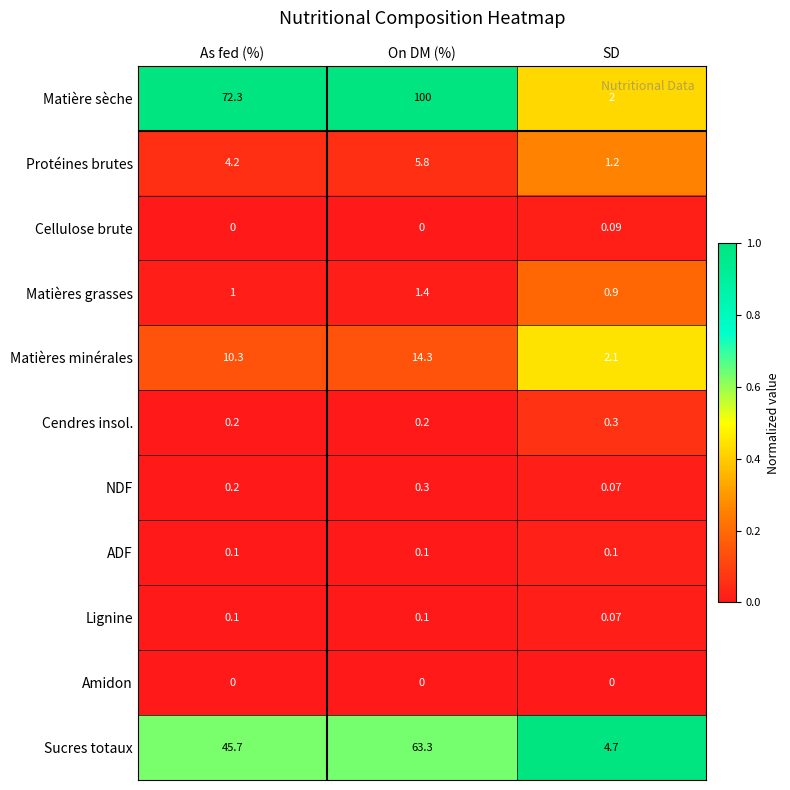

At which category is the sum across all series the highest?

On DM (%)